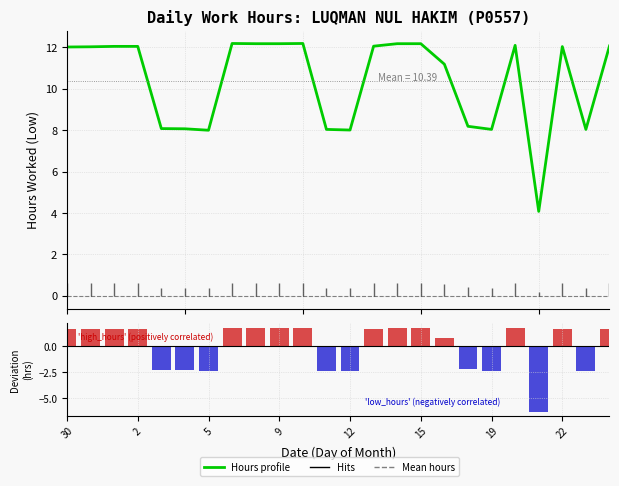

What is the smallest value displayed?

-6.3